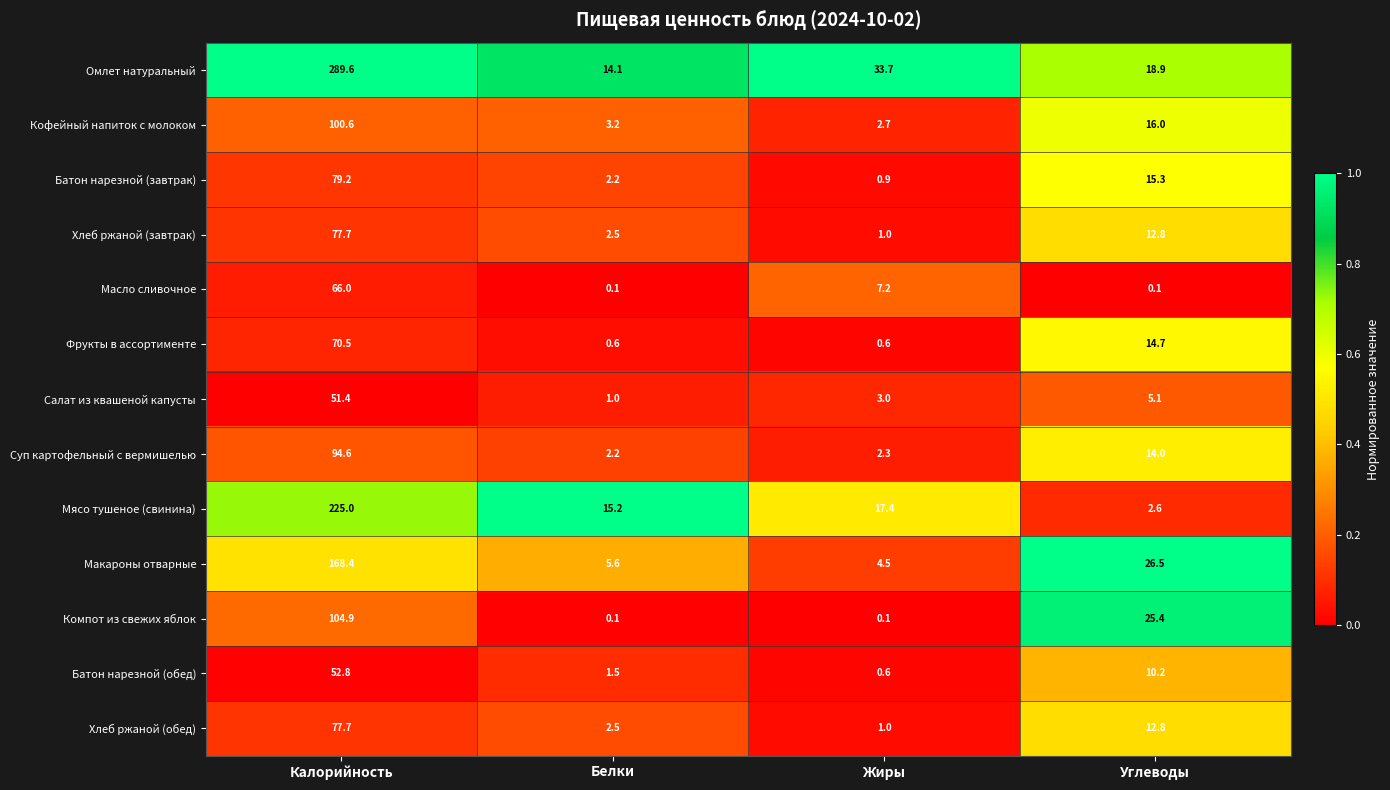

Rank the categories by Кофейный напиток с молоком value from lowest to highest.

Жиры, Белки, Углеводы, Калорийность